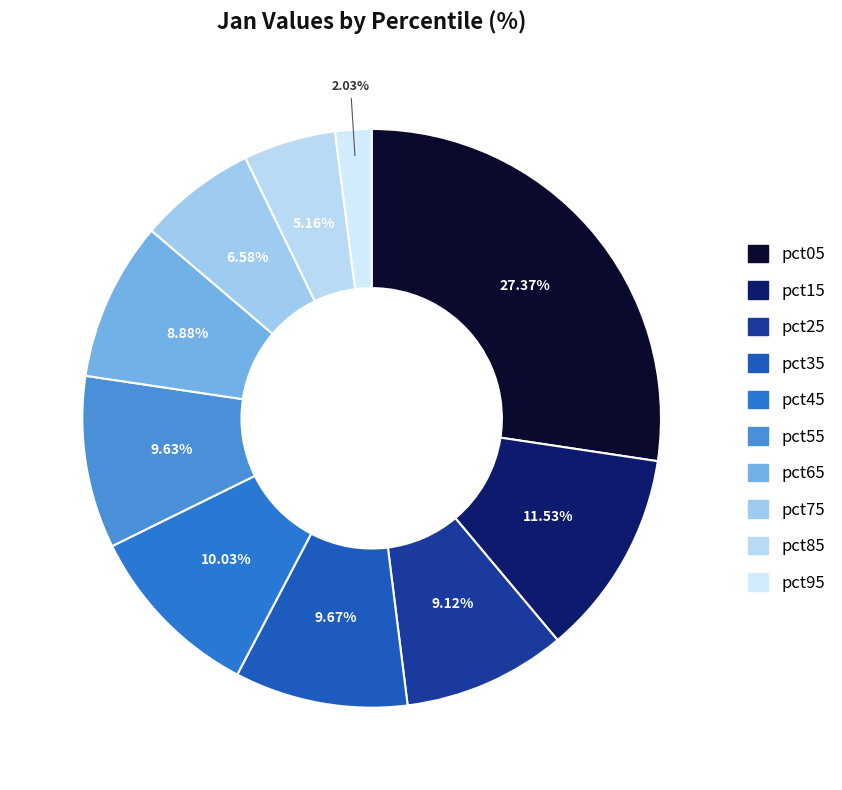

How many slices are in this pie chart?

10